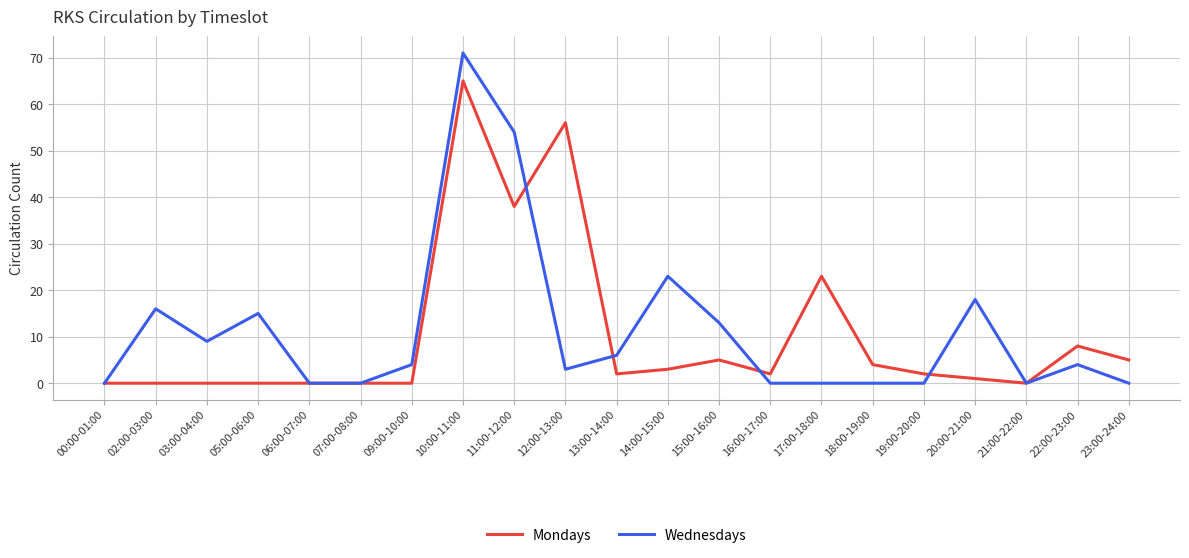

The value of Mondays at 00:00-01:00 is 0. True or false?

True